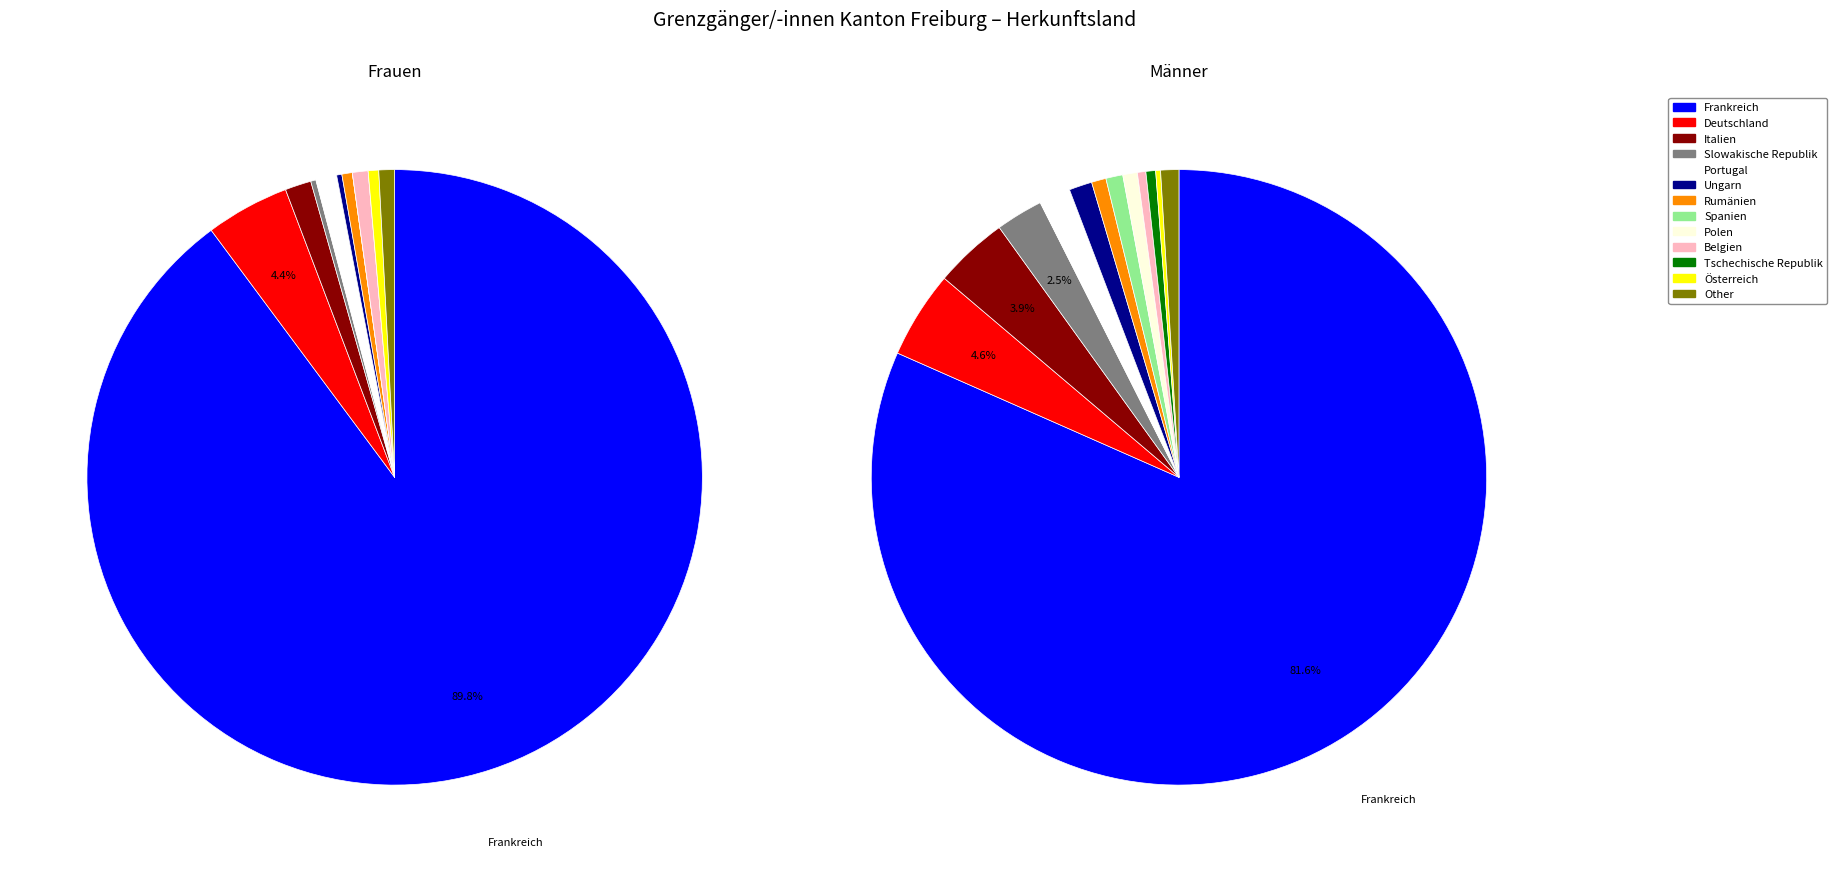

Does Frankreich represent more than half of the total?

Yes